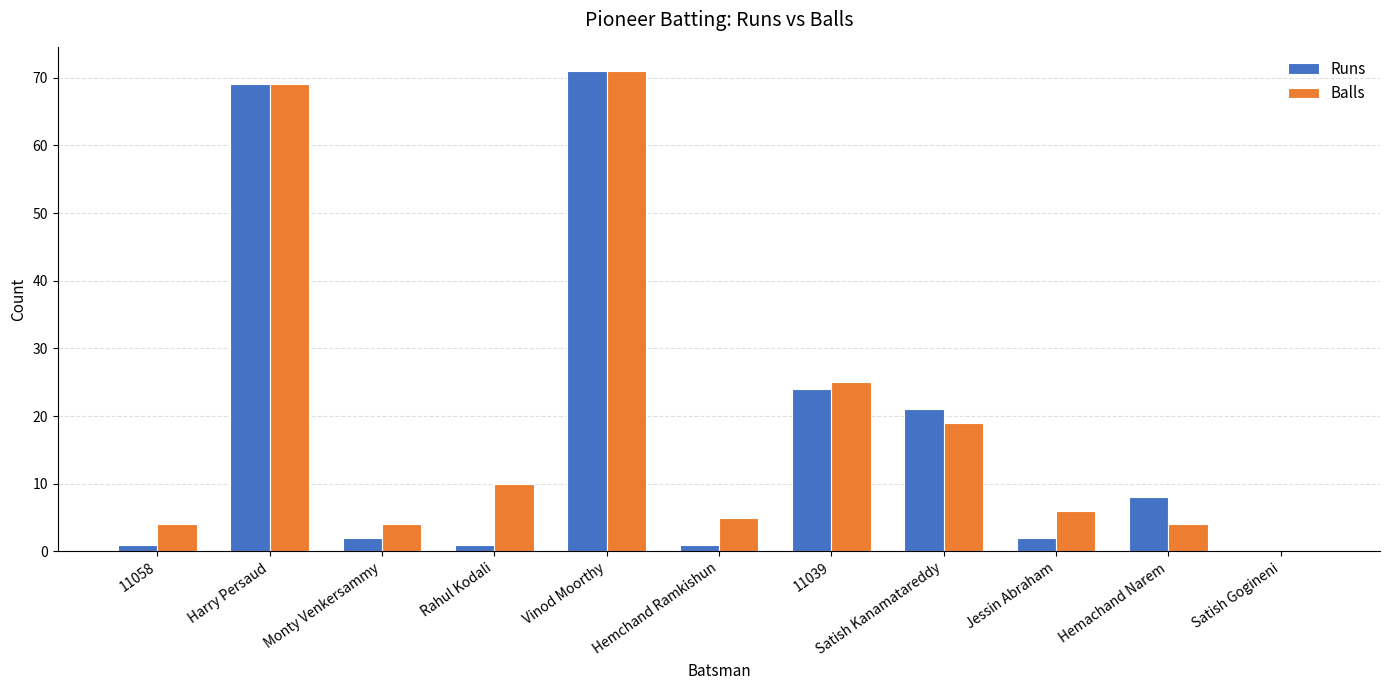

How many values in Runs are above zero?

10